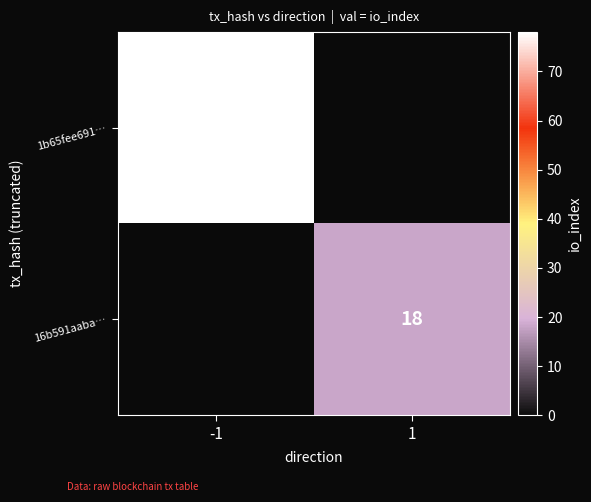

The 16b591aaba… series shows 18 at 1. True or false?

True